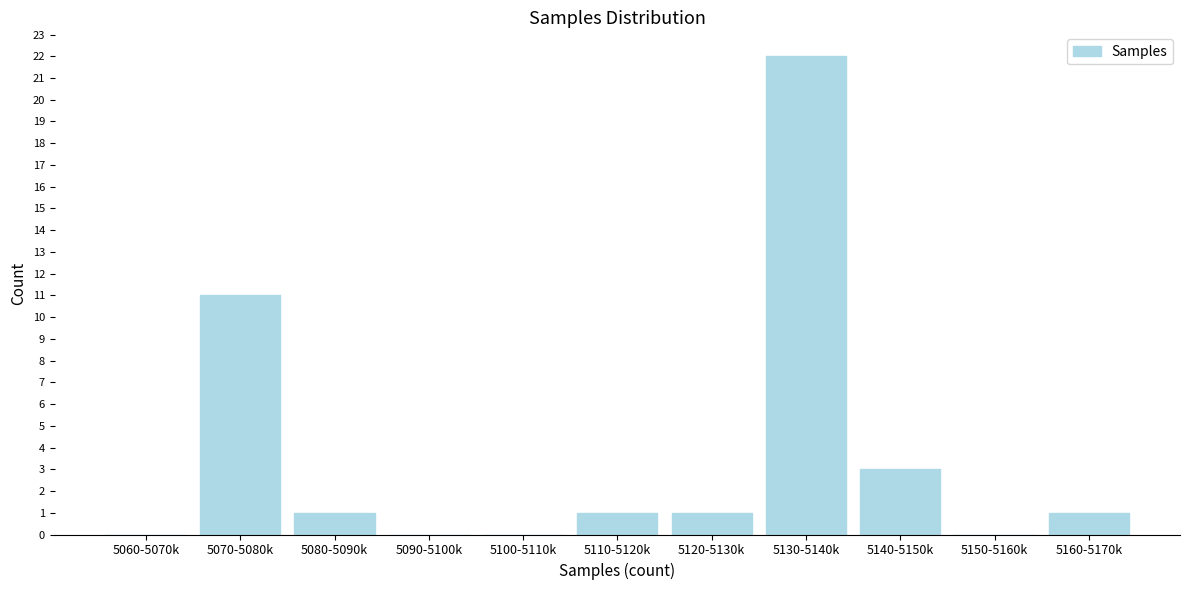

Is it true that the value at 5090-5100k is 0?

True